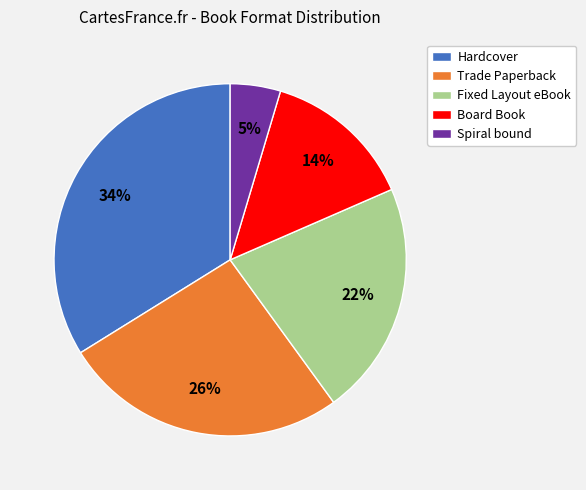

Which slice is the smallest?

Spiral bound